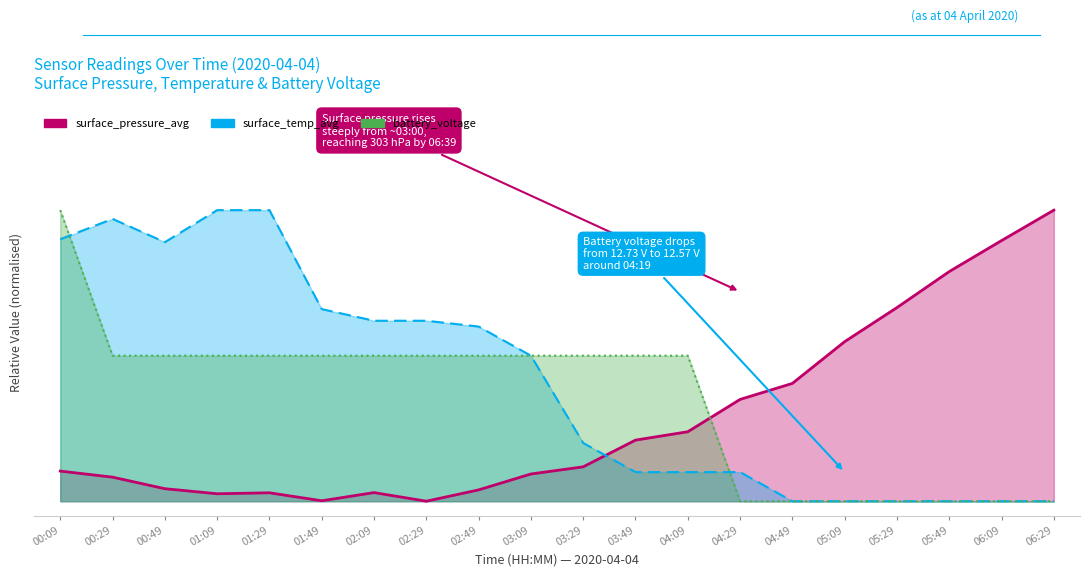

Is it true that battery_voltage equals 0.2 at 04:09?

False